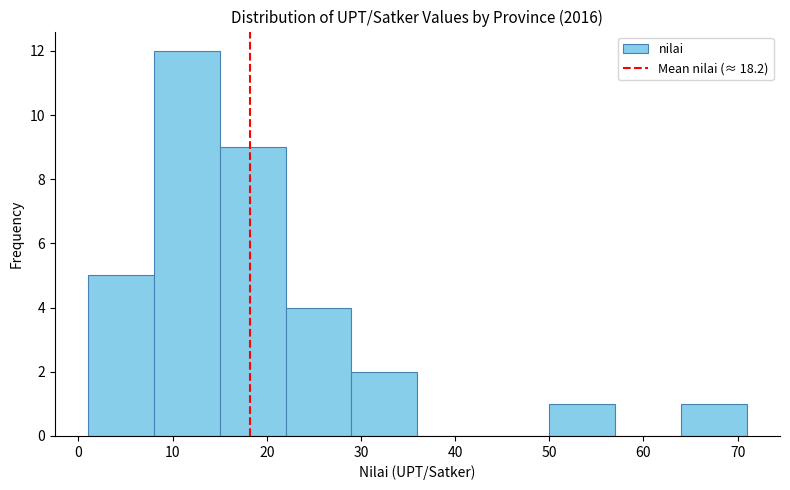

How tall is the bar that spans 22 to 29 on the x-axis? The values are not printed on the chart, so give them approximately, as read against the axis.

4